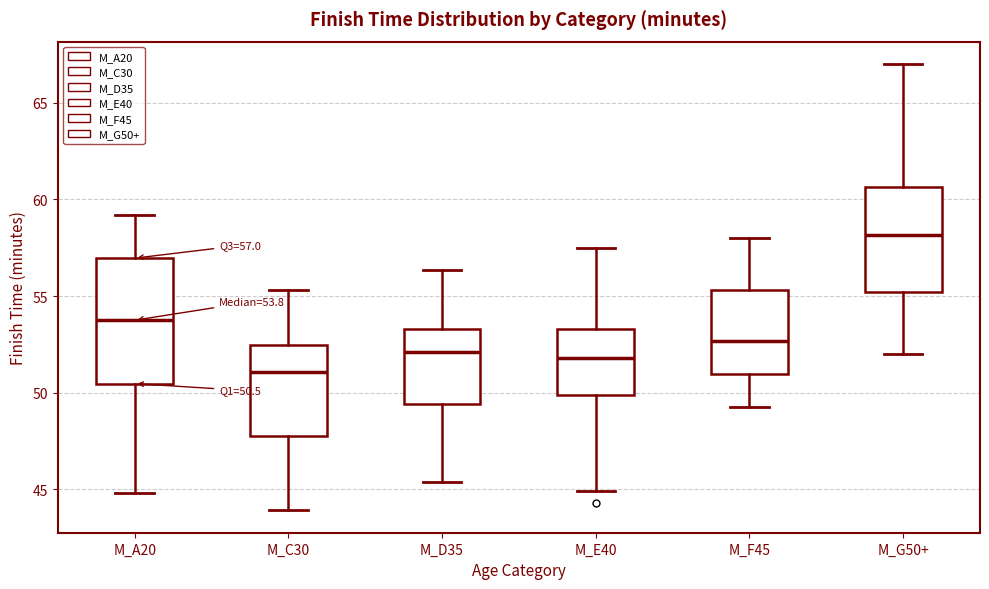

Which box's median line is the highest?

M_G50+